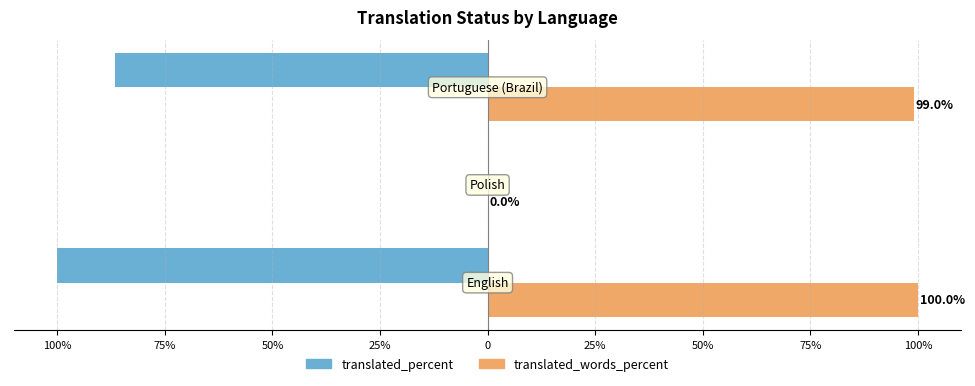

What are all the series names shown in the legend?

translated_percent, translated_words_percent